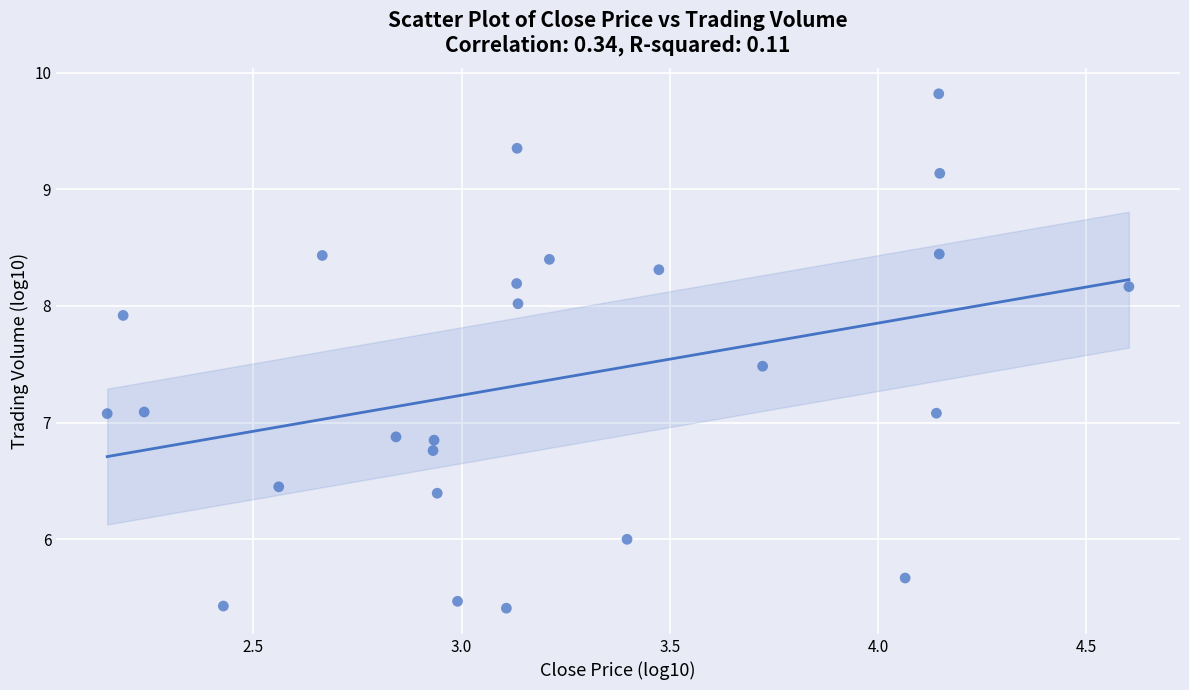

What is the range of Y values (max minus min)?

4.4